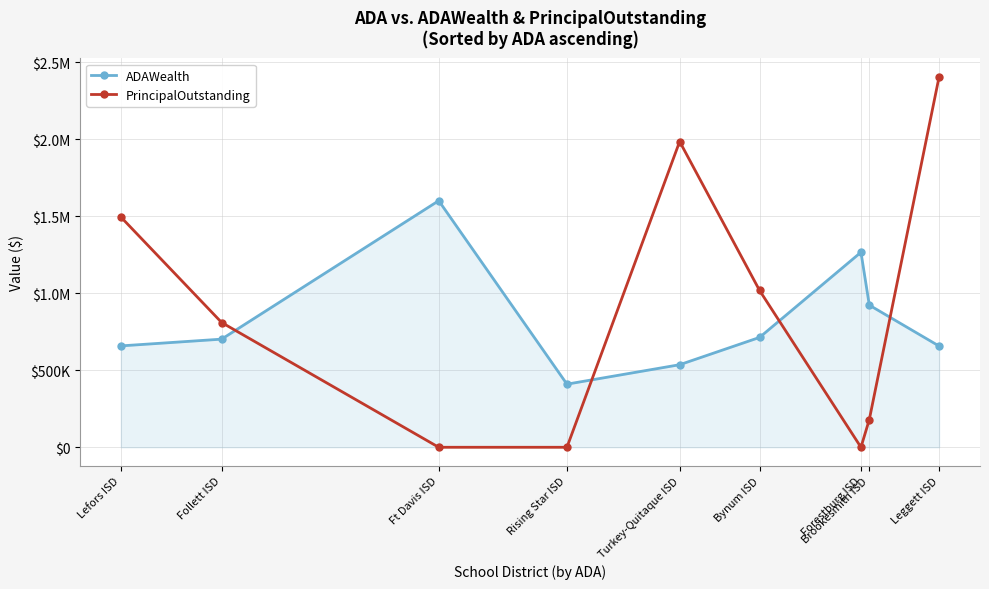

How many interior local peaks does the PrincipalOutstanding series have?

1